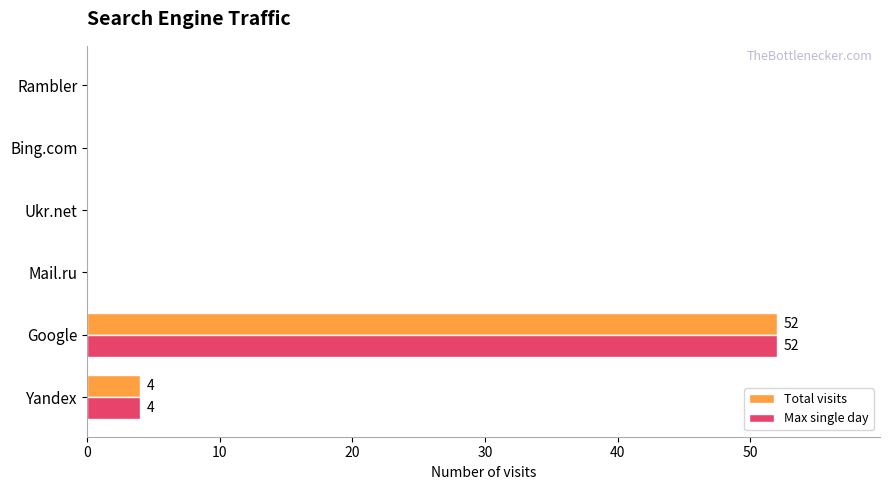

The value of Total visits at Google is 52. True or false?

True